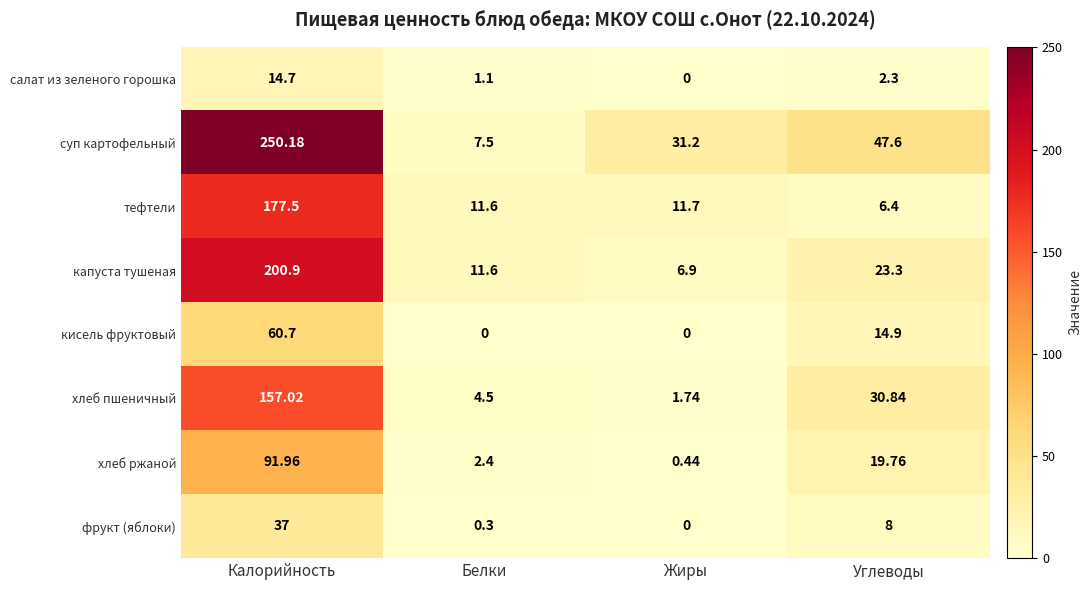

At which category is the sum across all series the highest?

Калорийность